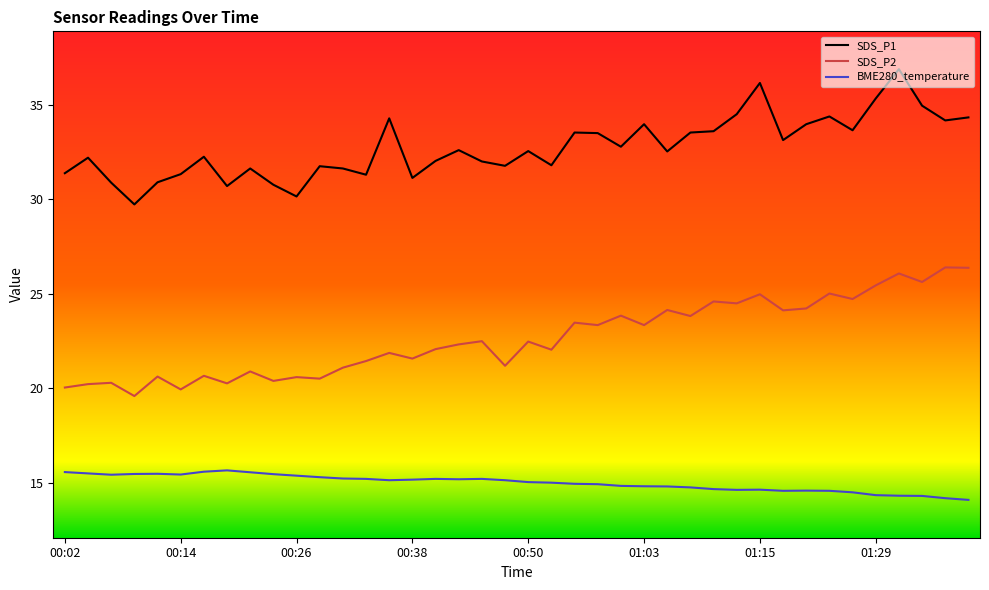

In BME280_temperature, how many points are lower than both neighbors (excluding endpoints)?

6